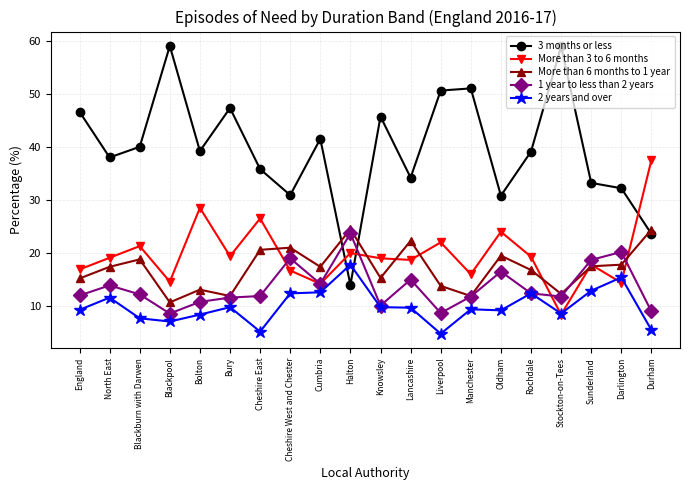

Which series has the widest spread of values?

3 months or less